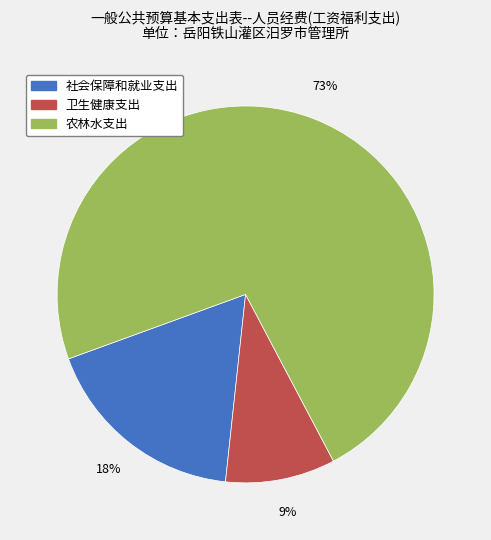

To the nearest percent, what portion does 社会保障和就业支出 represent?

18%